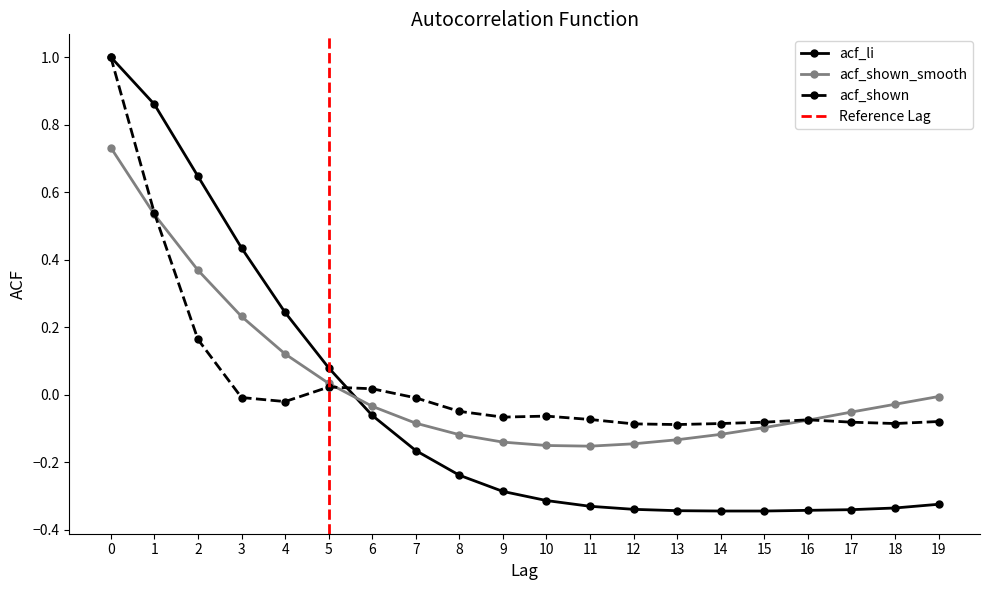

The value of acf_li at 7 is -0.2. True or false?

False